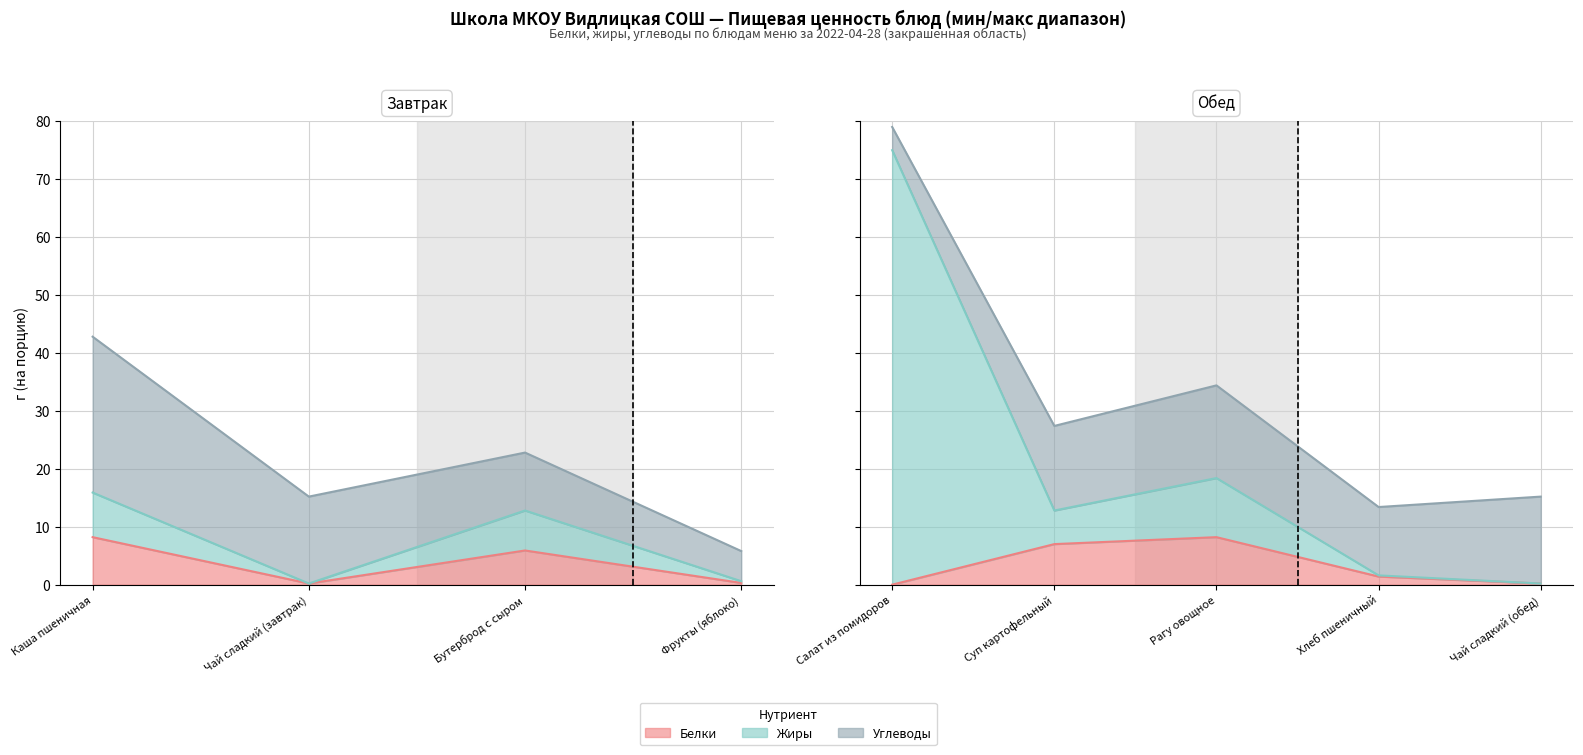

At which label does Жиры reach its peak?

Салат из помидоров